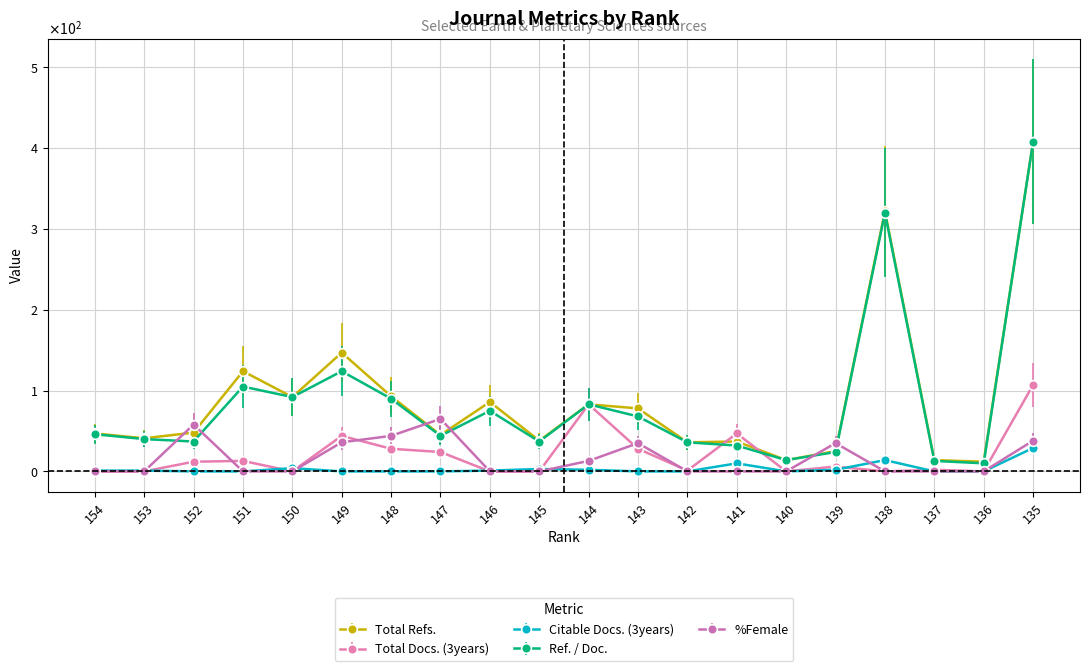

True or false: Citable Docs. (3years) and Ref. / Doc. intersect in this chart.

False